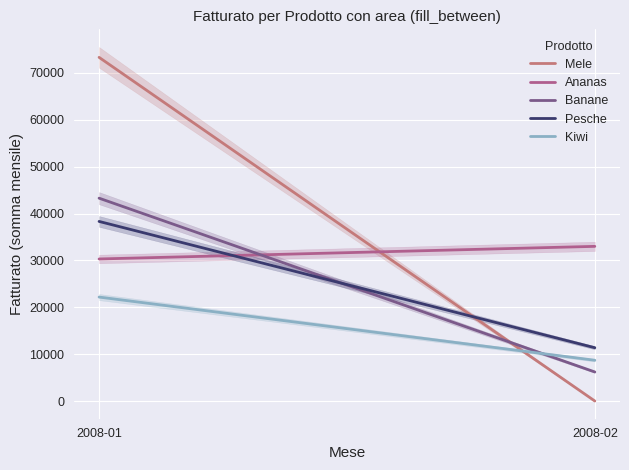

True or false: Banane has a value of 1961 at 2008-02.

False